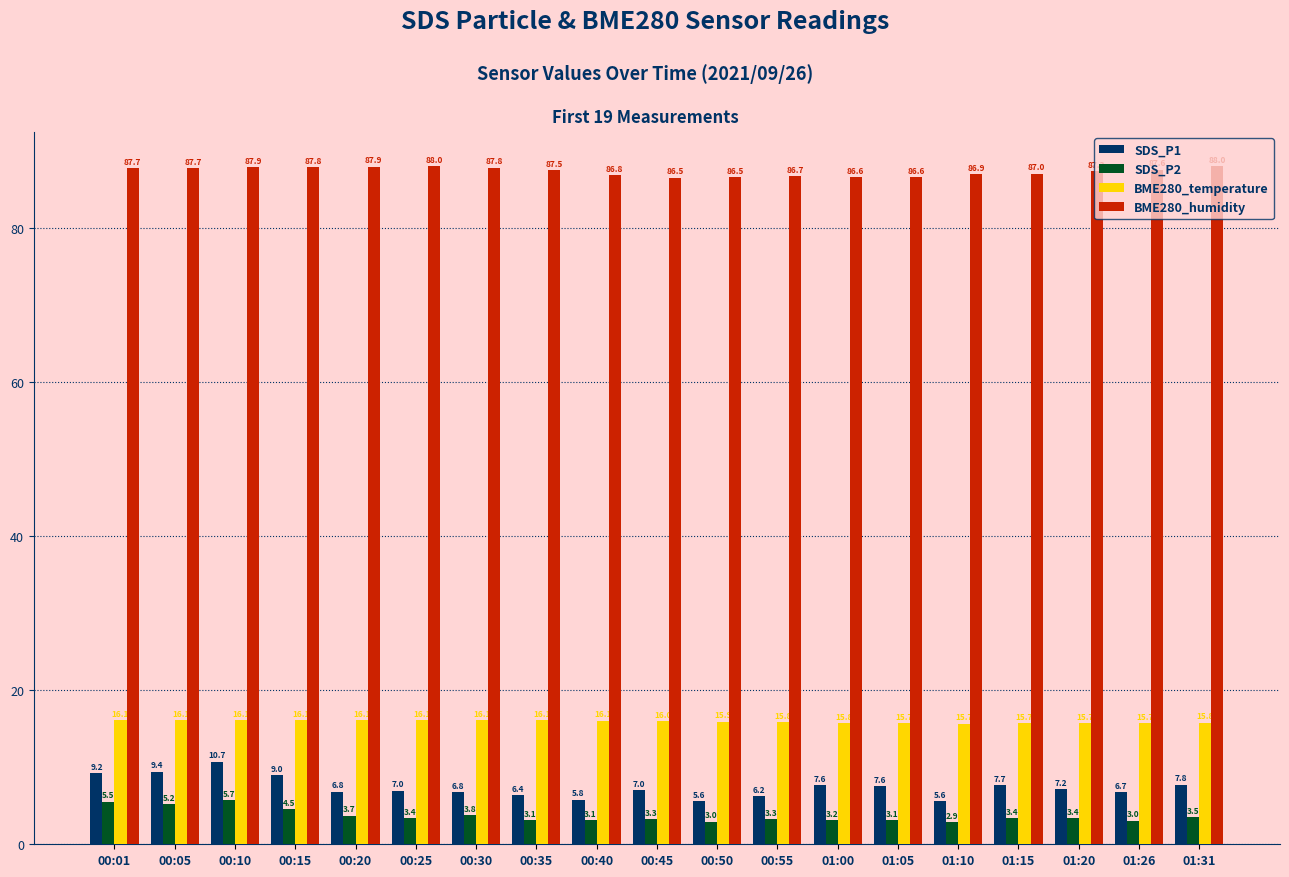

What is the approximate value of BME280_humidity at 01:05?

86.6